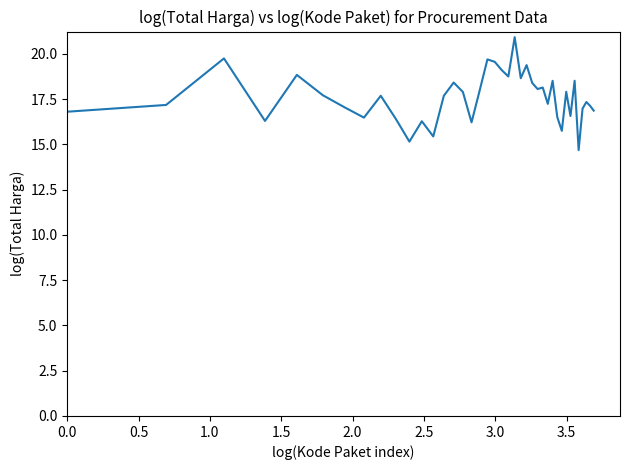

What is the maximum value shown in the chart?

20.9